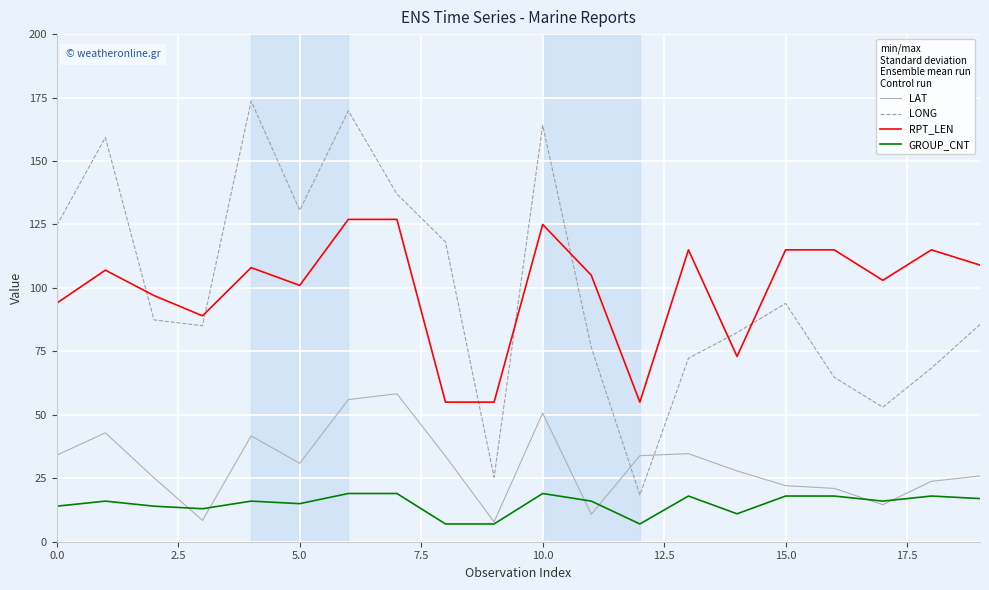

What is the maximum value shown in the chart?

173.6